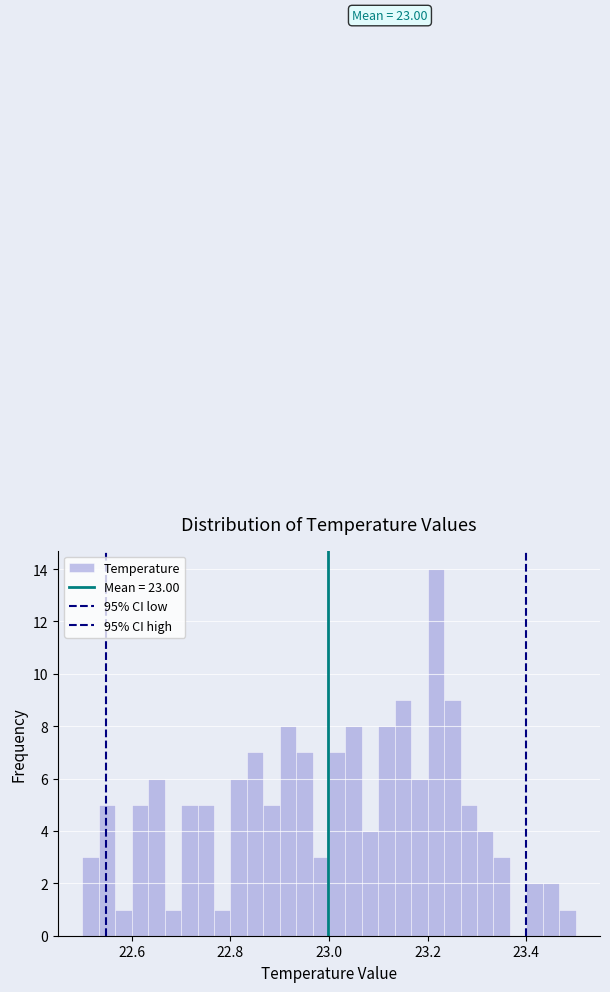

Read against the x-axis, roughly where is the centre of the tallest bar?

23.22